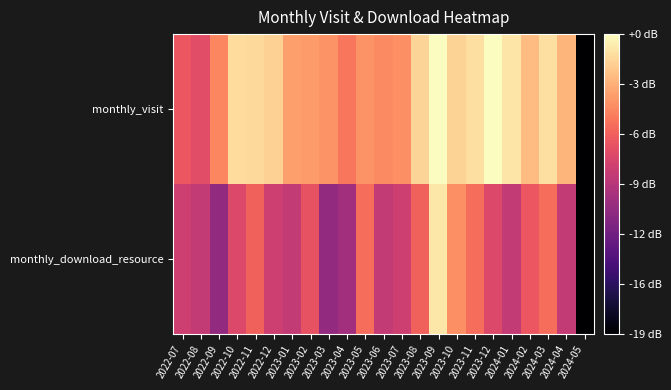

Reading left to right, extract all data points from this chart.

monthly_visit: 2022-07=12.0	2022-08=11.5	2022-09=14.0	2022-10=17.3	2022-11=17.2	2022-12=16.9	2023-01=14.9	2023-02=14.8	2023-03=14.5	2023-04=13.4	2023-05=14.5	2023-06=14.1	2023-07=14.3	2023-08=17.1	2023-09=18.7	2023-10=17.0	2023-11=17.5	2023-12=18.7	2024-01=17.7	2024-02=16.1	2024-03=17.5	2024-04=15.8	2024-05=0.0
monthly_download_resource: 2022-07=10.4	2022-08=10.0	2022-09=7.8	2022-10=11.1	2022-11=12.6	2022-12=10.4	2023-01=10.0	2023-02=11.8	2023-03=7.8	2023-04=8.5	2023-05=13.0	2023-06=10.0	2023-07=10.4	2023-08=12.6	2023-09=17.8	2023-10=14.3	2023-11=13.0	2023-12=11.1	2024-01=10.0	2024-02=12.0	2024-03=13.0	2024-04=10.0	2024-05=0.0